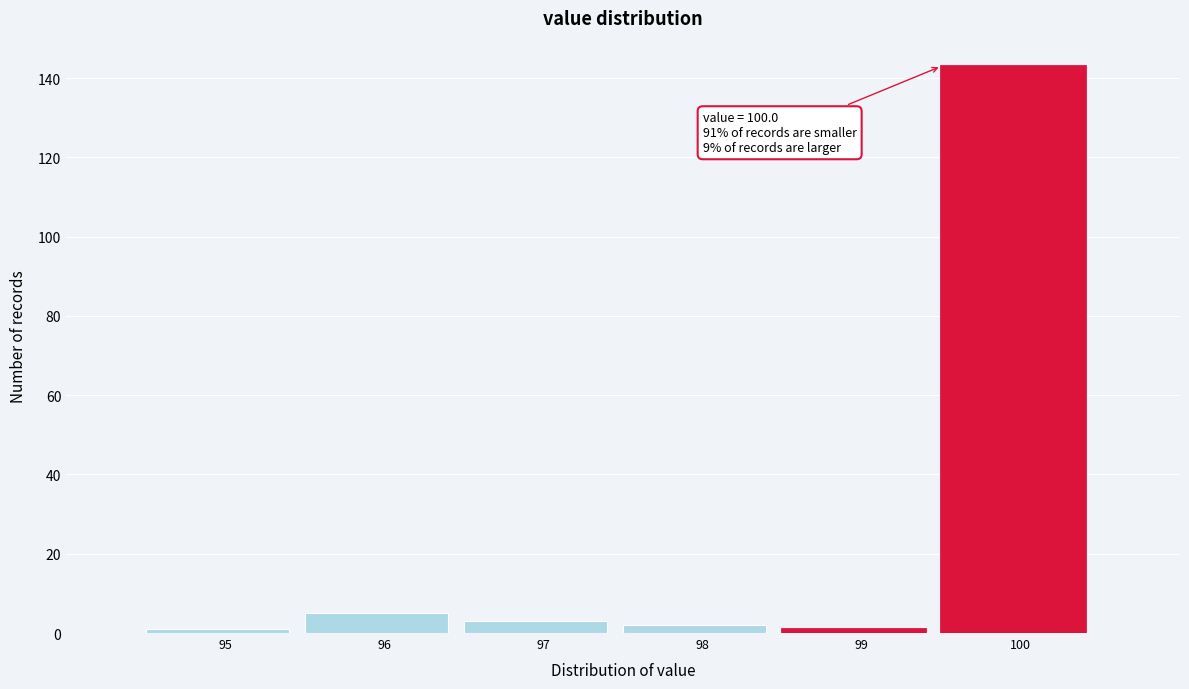

Reading left to right, list all the values displayed in this chart.

95=1	96=5	97=3	98=2	99=1	100=143